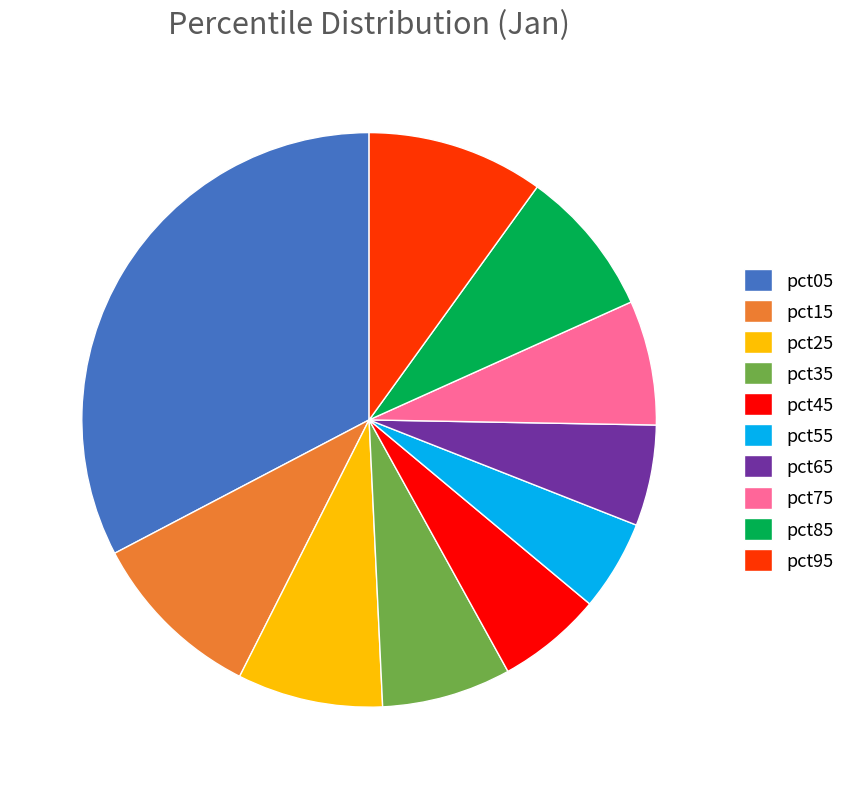

Count the number of slices in the pie.

10